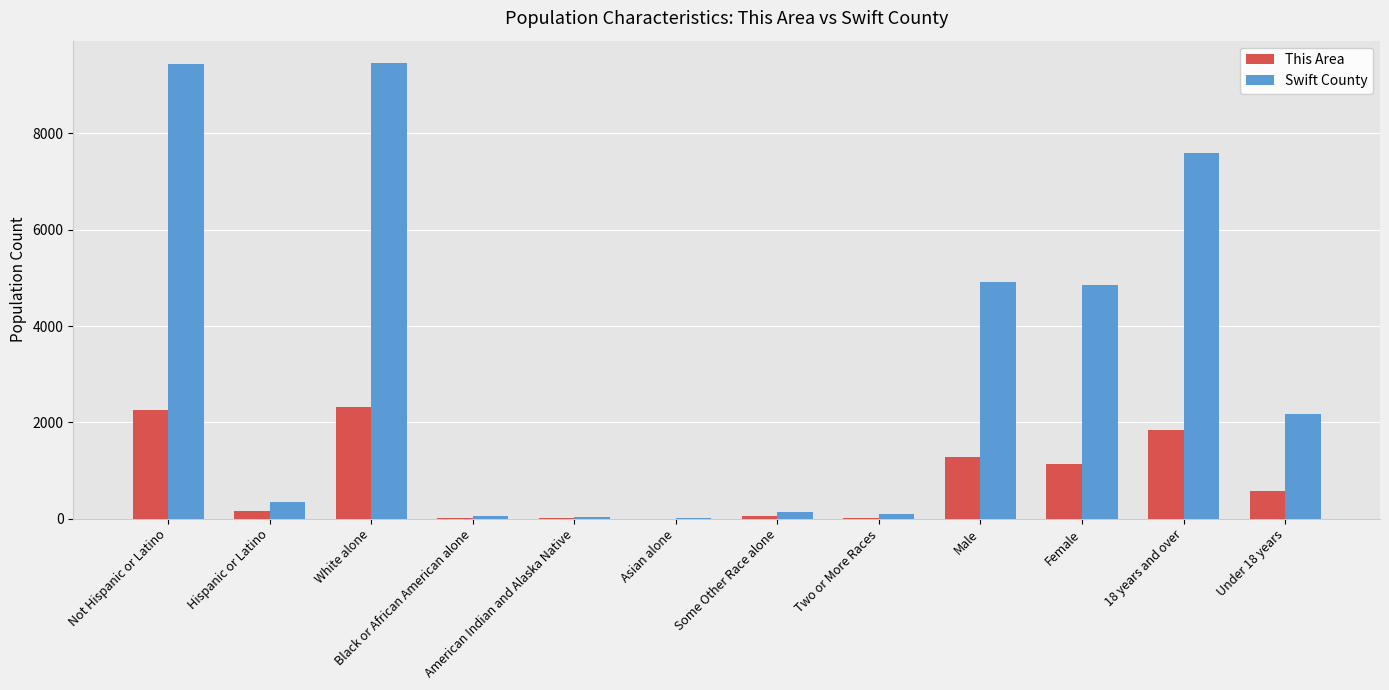

True or false: This Area has a value of 1273 at Male.

True